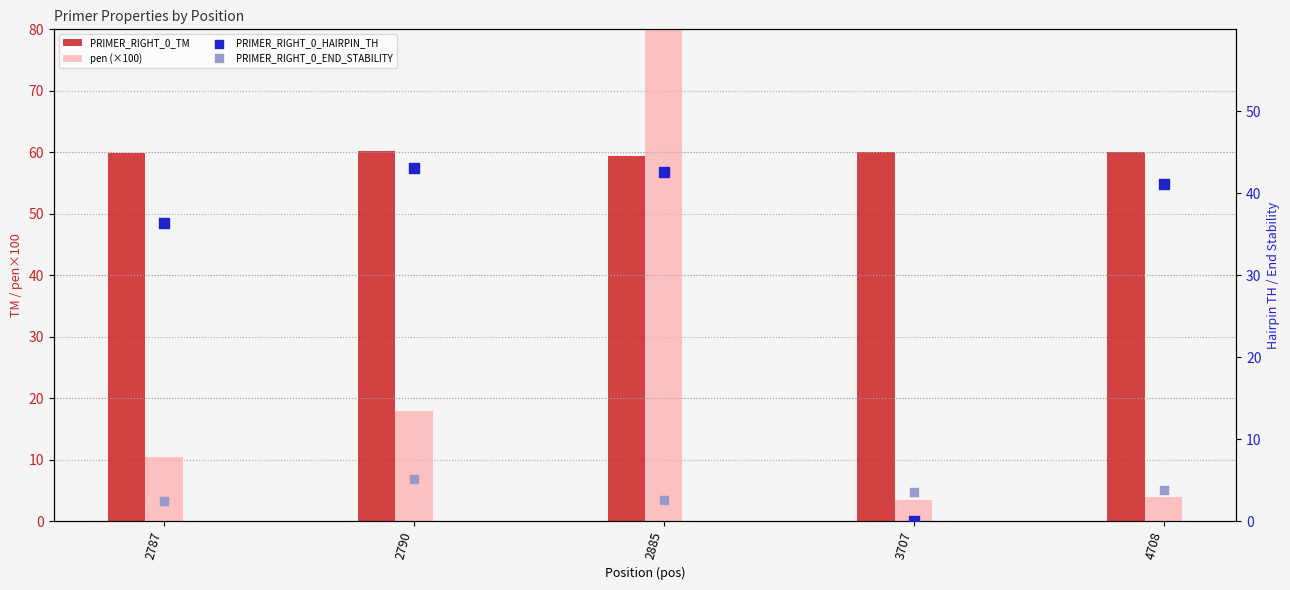

Which series contains the lowest Y value?

PRIMER_RIGHT_0_HAIRPIN_TH